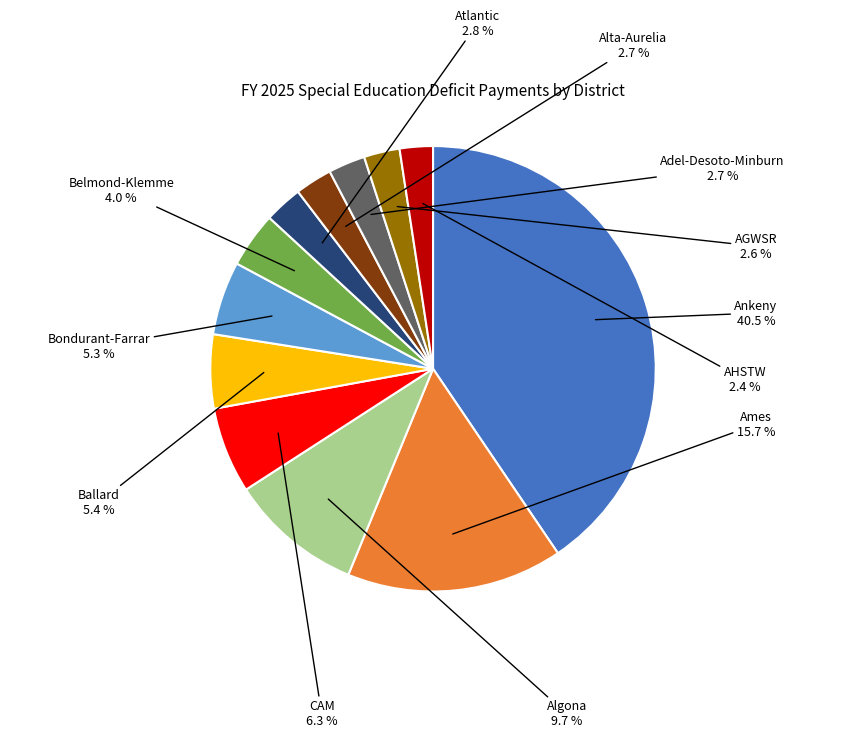

Is there a majority slice in this chart?

No